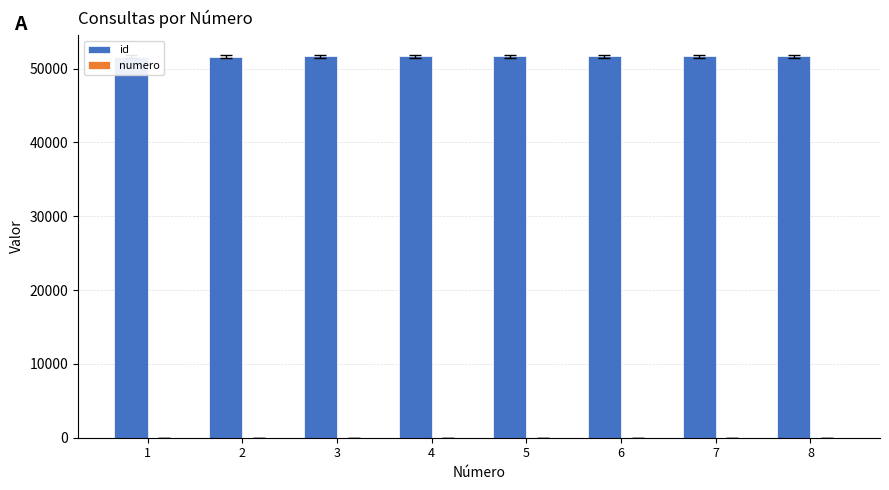

Rank the series at 8 from highest to lowest value.

id, numero